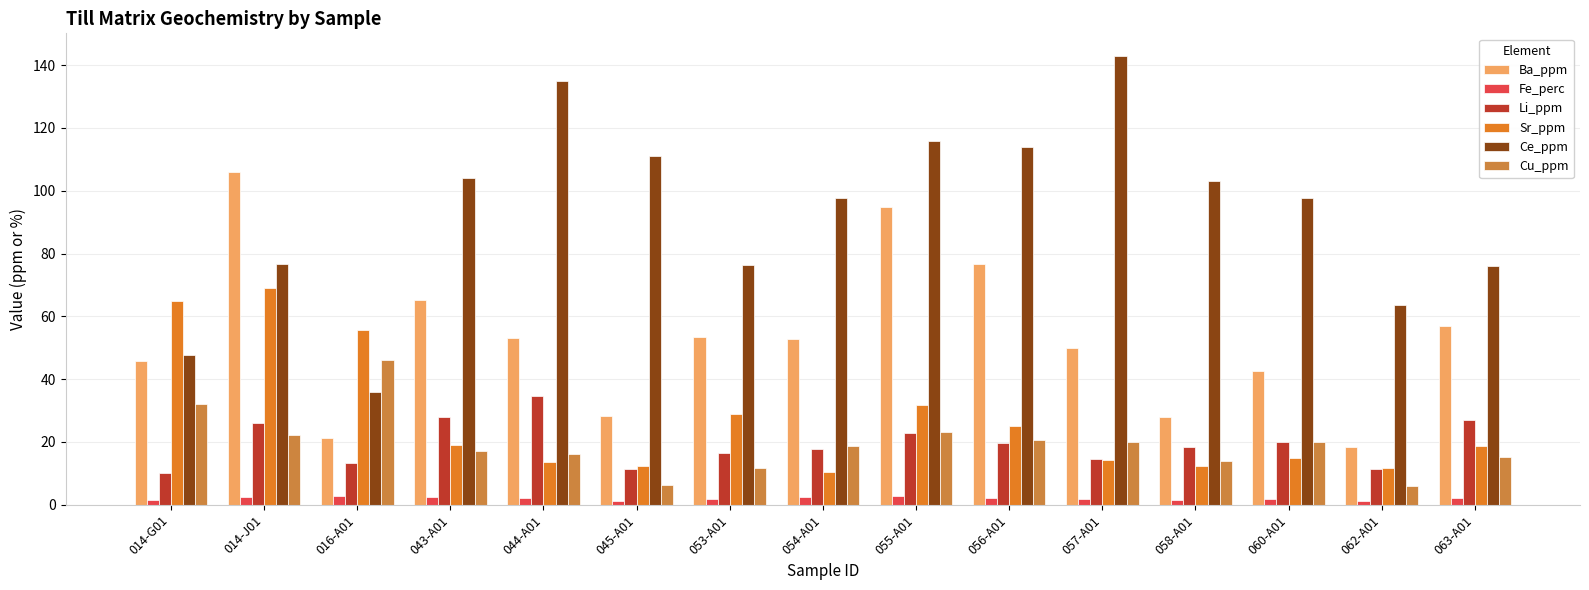

What position from the left is 056-A01?

10